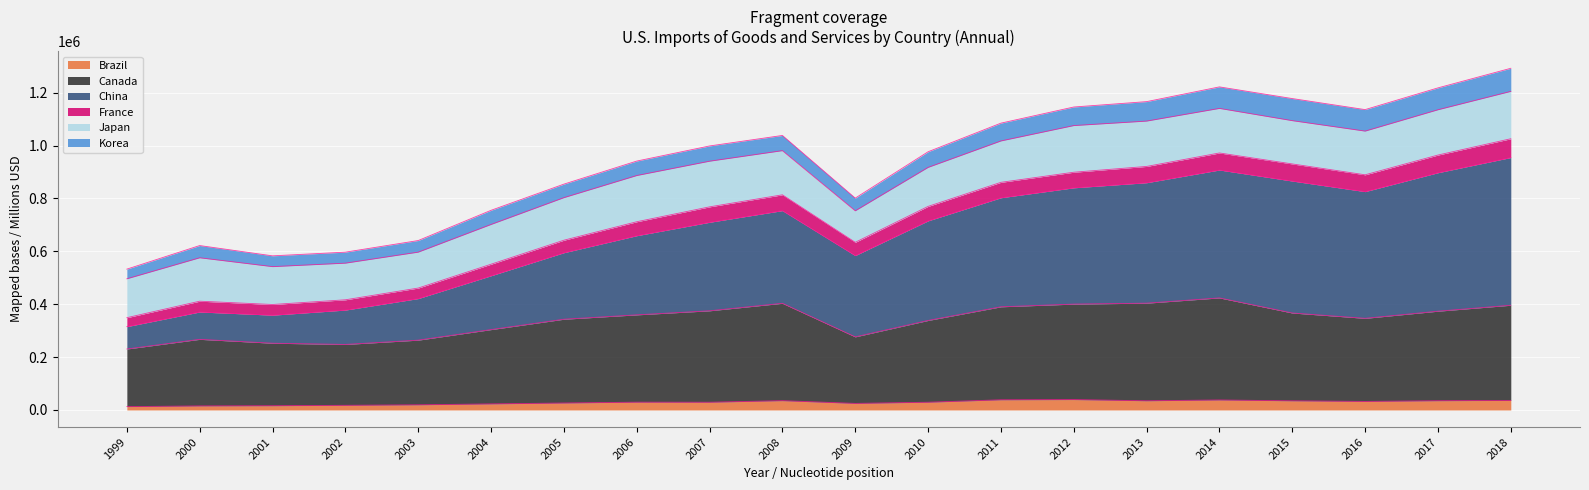

True or false: China and Brazil intersect in this chart.

False